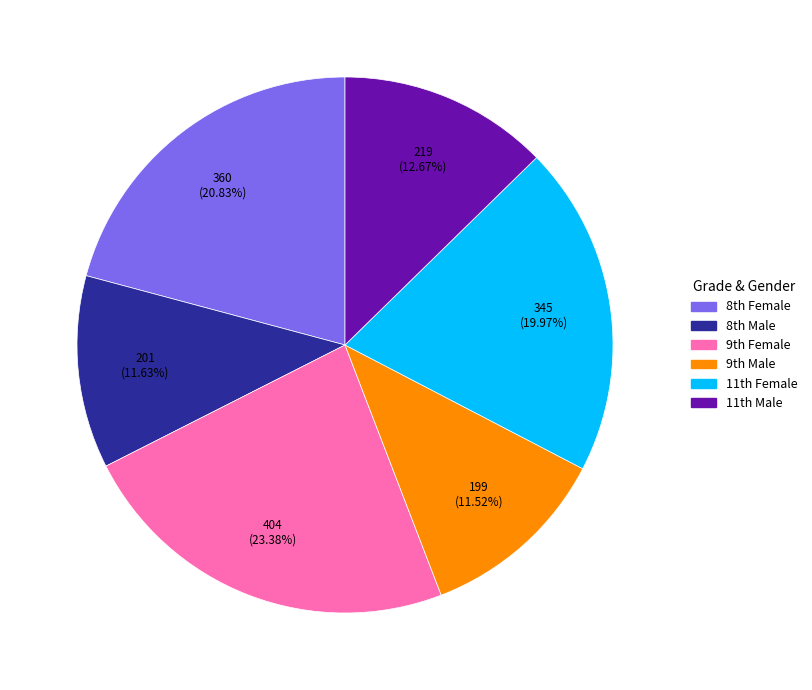

What is the largest slice in the pie chart?

9th Female